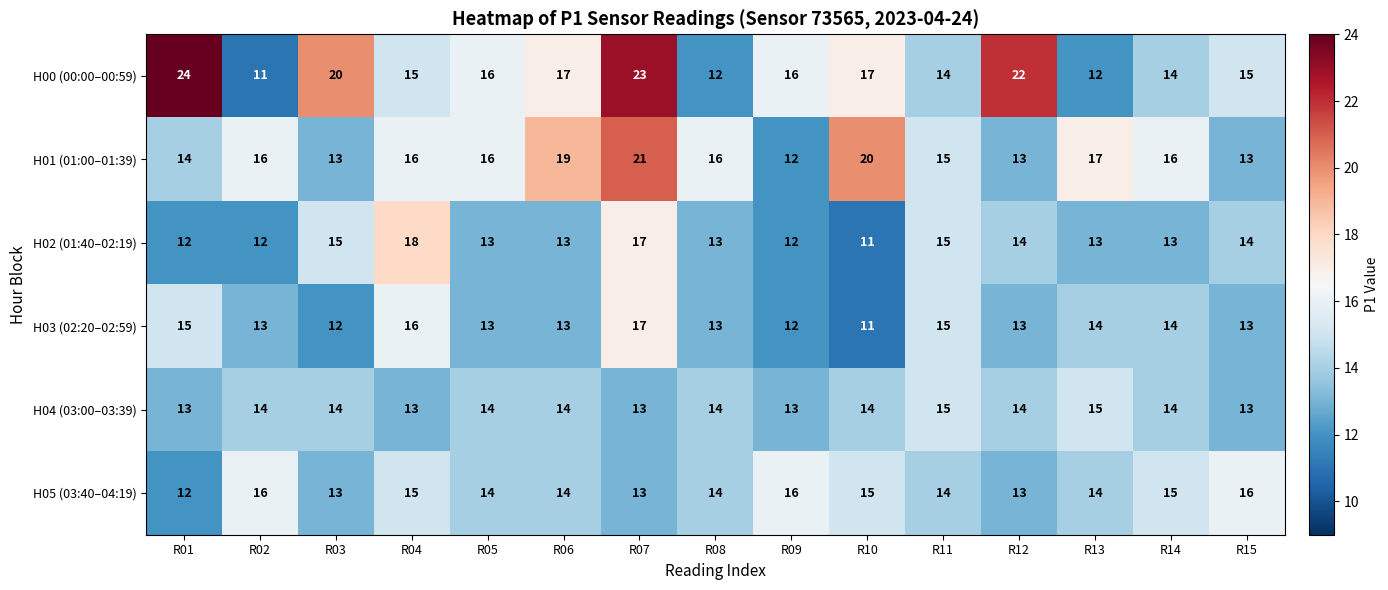

Which series has the largest range (max minus min)?

H00 (00:00–00:59)